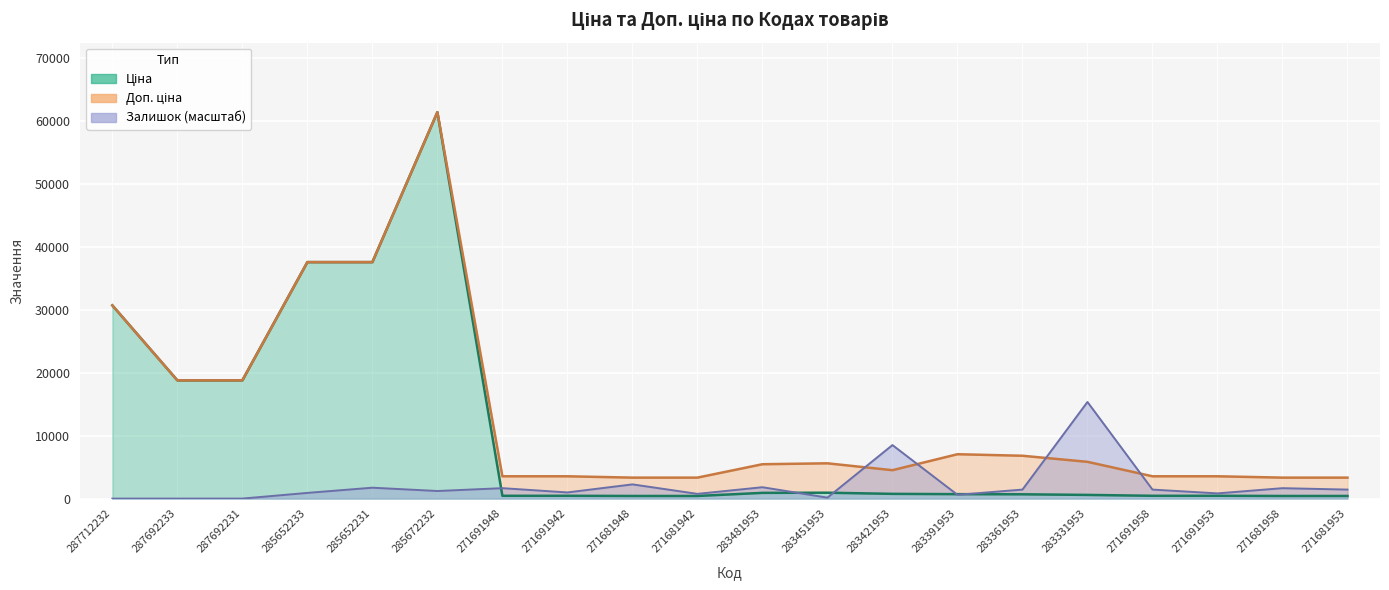

What value does the Залишок series have at 283421953?

8507.4